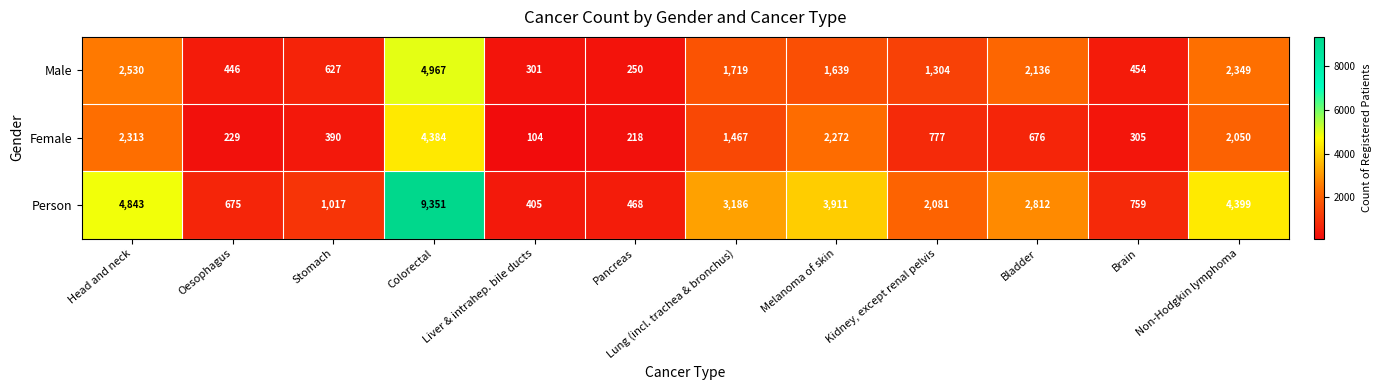

Which series has the largest total across all categories?

Person